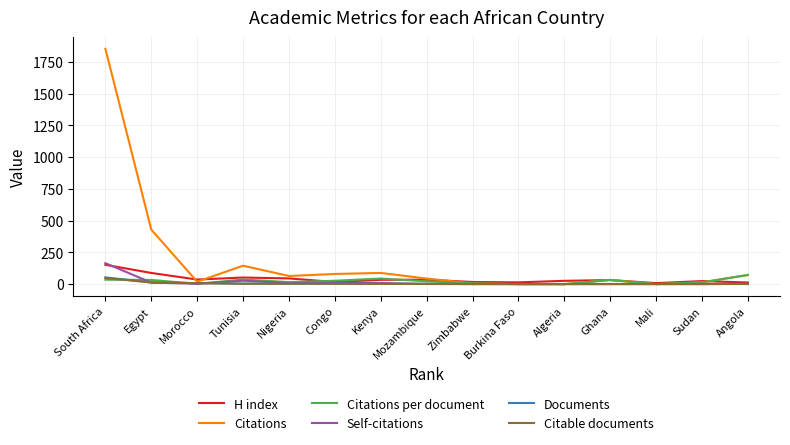

Which category has the highest value across all series?

South Africa